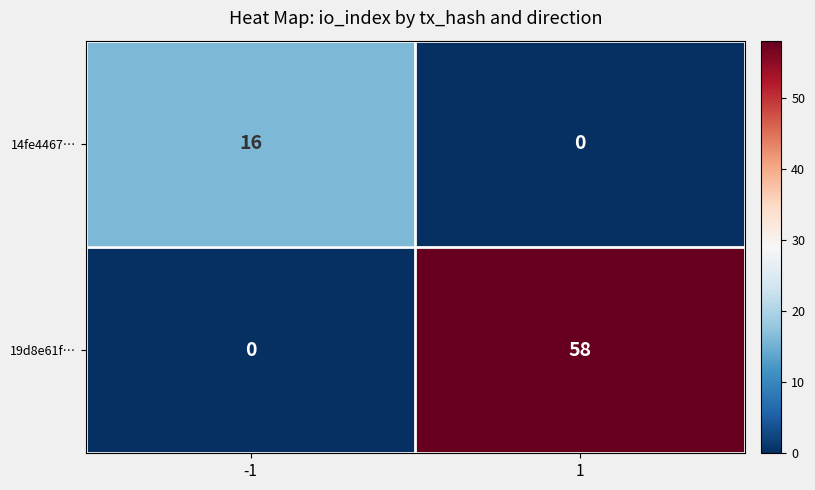

List the series in order of their overall mean, highest first.

19d8e61f…, 14fe4467…